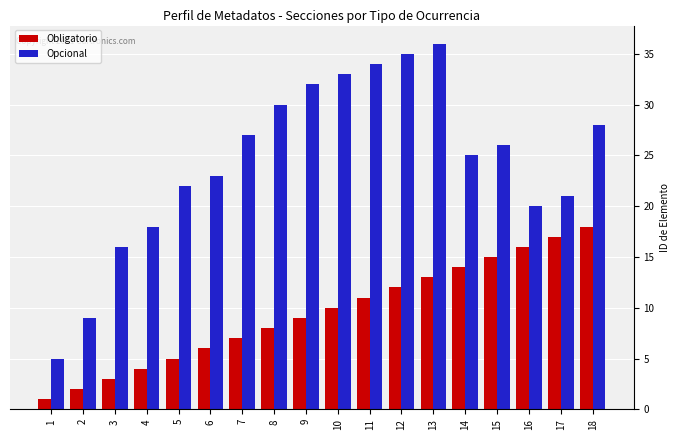

At how many categories does at least one series exceed 15?

16